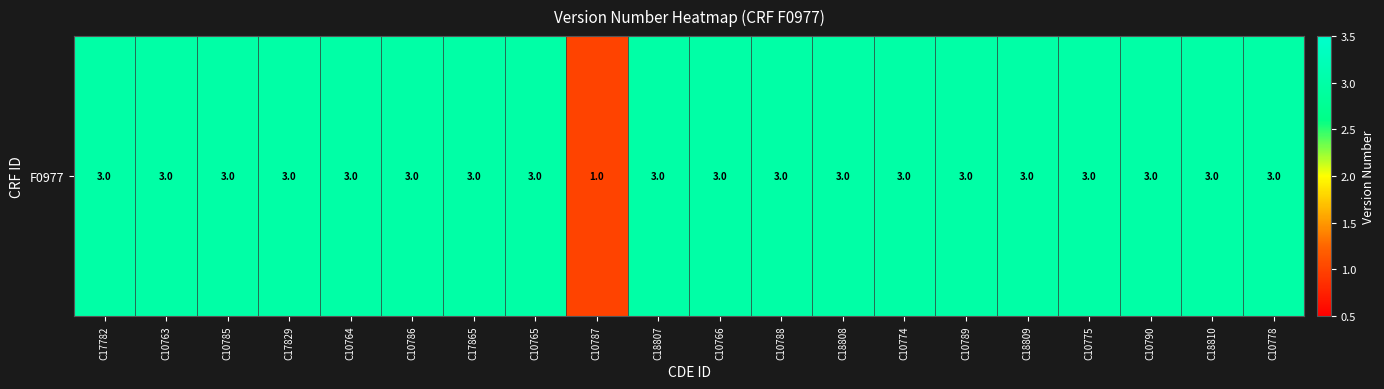

Rank the categories by value from lowest to highest.

C10787, C17782, C10763, C10785, C17829, C10764, C10786, C17865, C10765, C18807, C10766, C10788, C18808, C10774, C10789, C18809, C10775, C10790, C18810, C10778